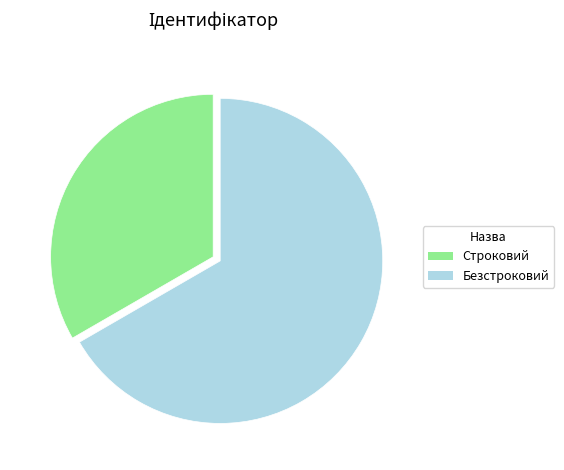

The Безстроковий slice represents 52% of the pie. True or false?

False